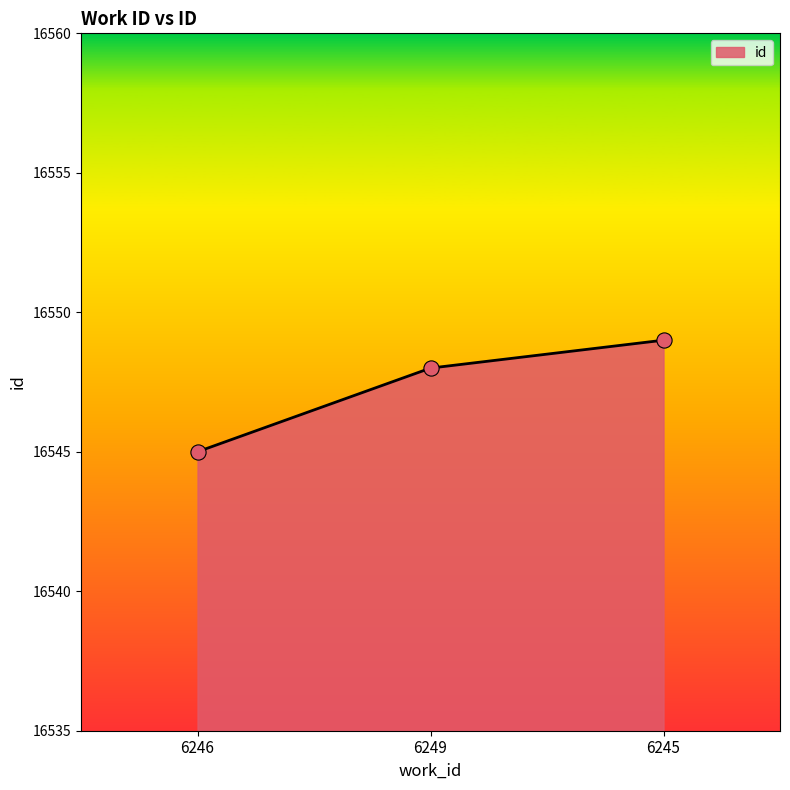

Approximately how many times larger is the value at 6249 compared to 6246?

1.0